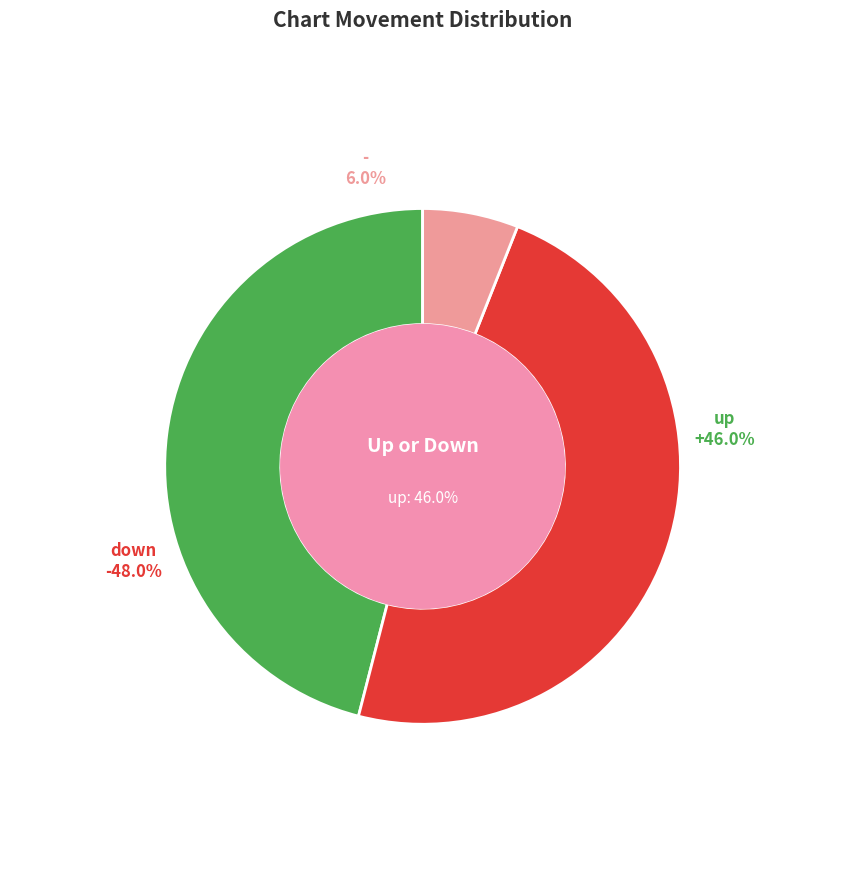

True or false: down accounts for 48% of the total.

True